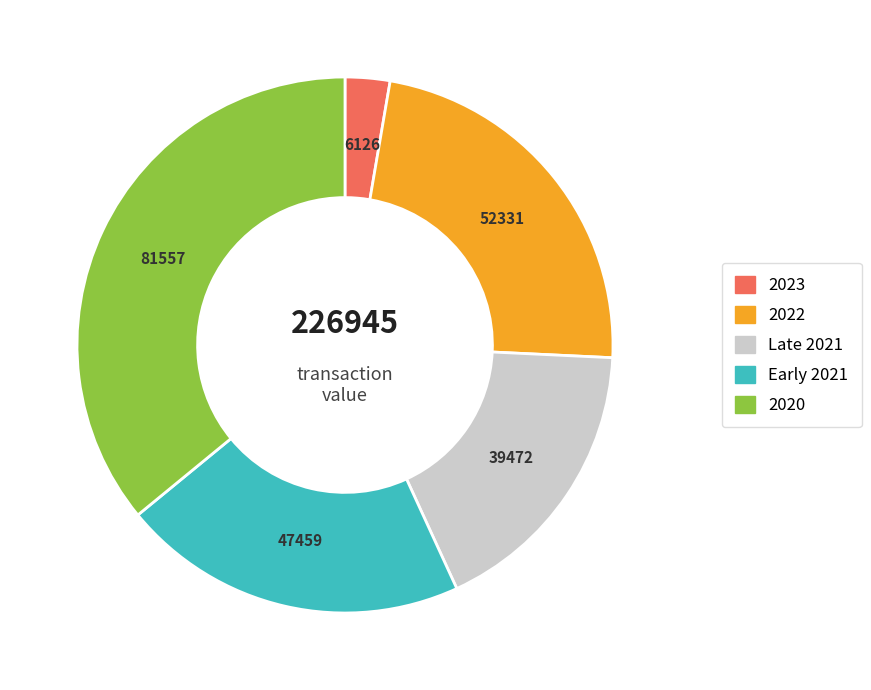

Is there a majority slice in this chart?

No